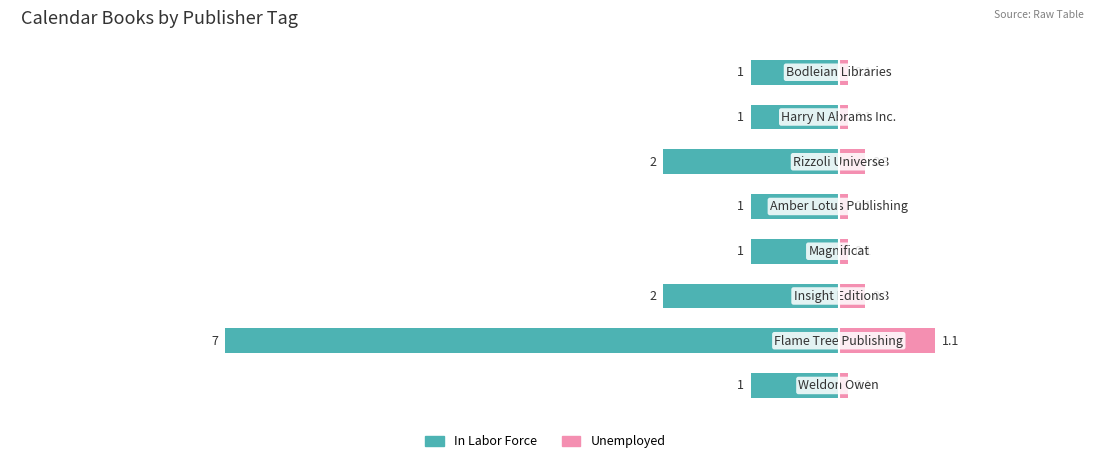

True or false: Unemployed has a value of 0.4 at 1.

False